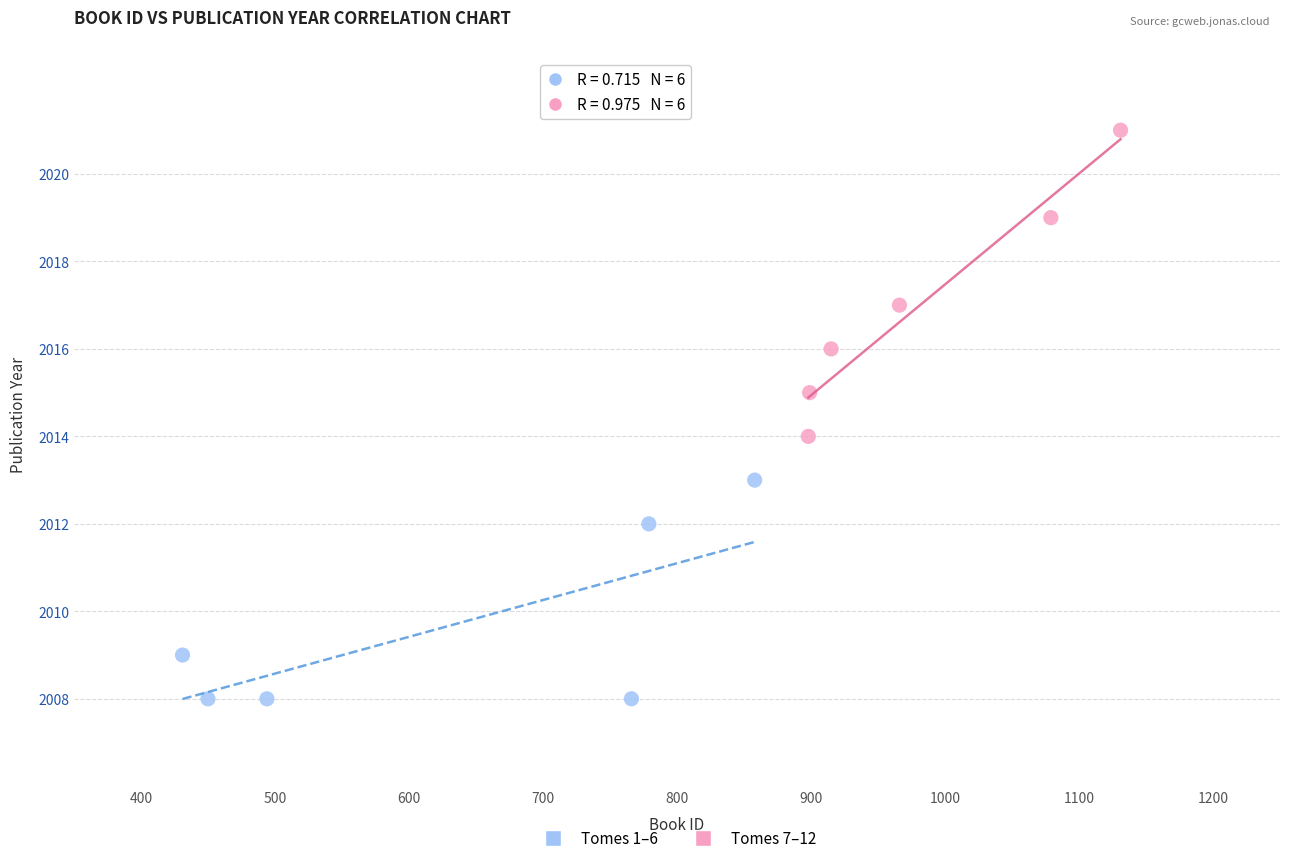

Which series contains the lowest Y value?

Tomes 1–6